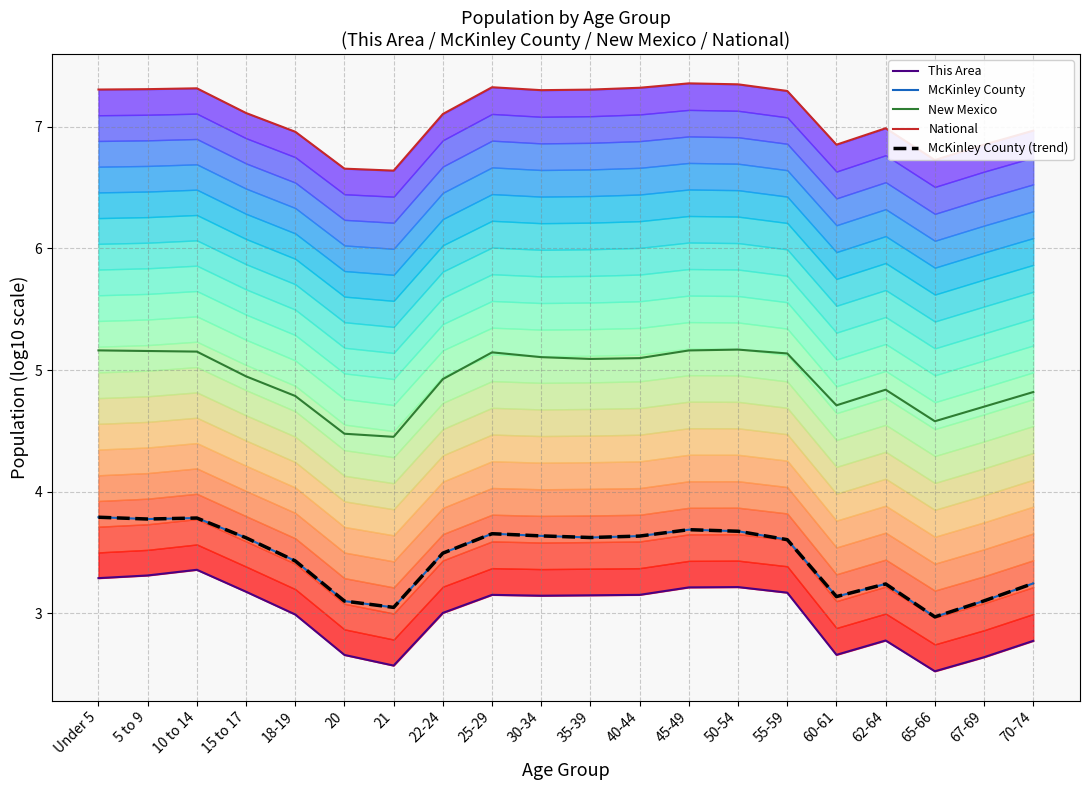

Reading left to right, what are all the values shown in this chart?

This Area: Under 5=3.3	5 to 9=3.3	10 to 14=3.4	15 to 17=3.2	18-19=3.0	20=2.7	21=2.6	22-24=3.0	25-29=3.2	30-34=3.1	35-39=3.1	40-44=3.2	45-49=3.2	50-54=3.2	55-59=3.2	60-61=2.7	62-64=2.8	65-66=2.5	67-69=2.6	70-74=2.8
McKinley County: Under 5=3.8	5 to 9=3.8	10 to 14=3.8	15 to 17=3.6	18-19=3.4	20=3.1	21=3.0	22-24=3.5	25-29=3.7	30-34=3.6	35-39=3.6	40-44=3.6	45-49=3.7	50-54=3.7	55-59=3.6	60-61=3.1	62-64=3.2	65-66=3.0	67-69=3.1	70-74=3.2
New Mexico: Under 5=5.2	5 to 9=5.2	10 to 14=5.2	15 to 17=4.9	18-19=4.8	20=4.5	21=4.5	22-24=4.9	25-29=5.1	30-34=5.1	35-39=5.1	40-44=5.1	45-49=5.2	50-54=5.2	55-59=5.1	60-61=4.7	62-64=4.8	65-66=4.6	67-69=4.7	70-74=4.8
National: Under 5=7.3	5 to 9=7.3	10 to 14=7.3	15 to 17=7.1	18-19=7.0	20=6.7	21=6.6	22-24=7.1	25-29=7.3	30-34=7.3	35-39=7.3	40-44=7.3	45-49=7.4	50-54=7.3	55-59=7.3	60-61=6.9	62-64=7.0	65-66=6.7	67-69=6.9	70-74=7.0
McKinley County (trend): Under 5=3.8	5 to 9=3.8	10 to 14=3.8	15 to 17=3.6	18-19=3.4	20=3.1	21=3.0	22-24=3.5	25-29=3.7	30-34=3.6	35-39=3.6	40-44=3.6	45-49=3.7	50-54=3.7	55-59=3.6	60-61=3.1	62-64=3.2	65-66=3.0	67-69=3.1	70-74=3.2